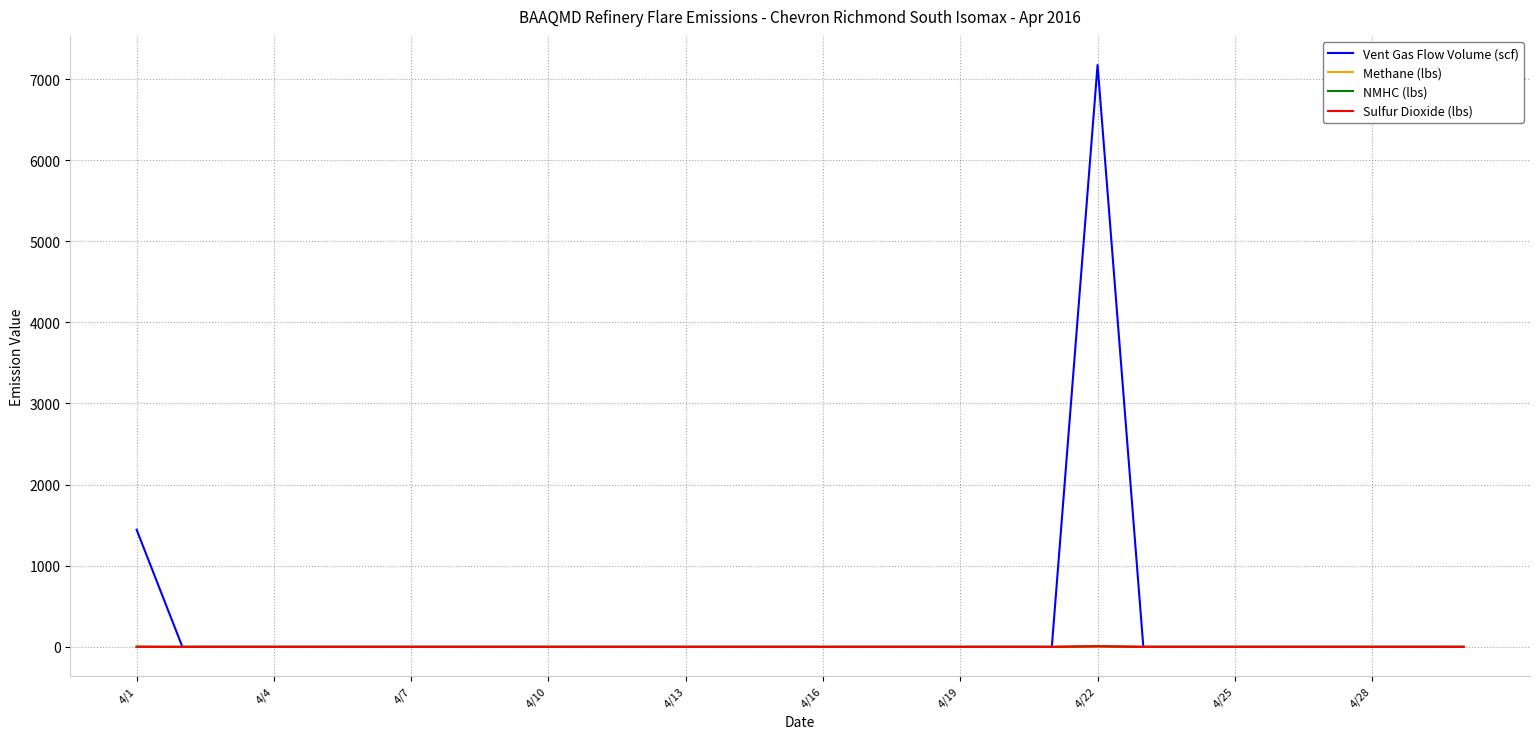

What is the highest value of the Vent Gas Flow Volume (scf) series?

7173.0